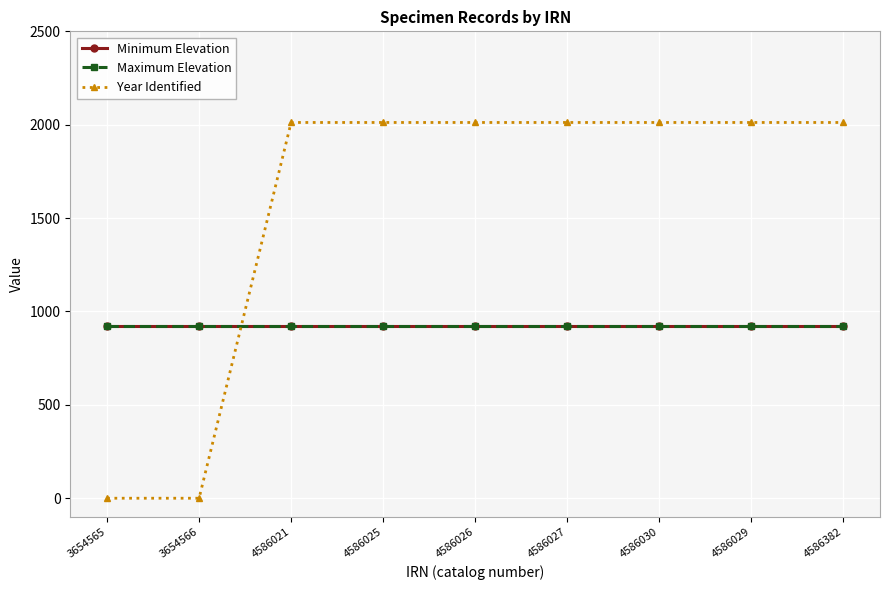

What is the value of the Minimum Elevation point at the 8th from the left?

920